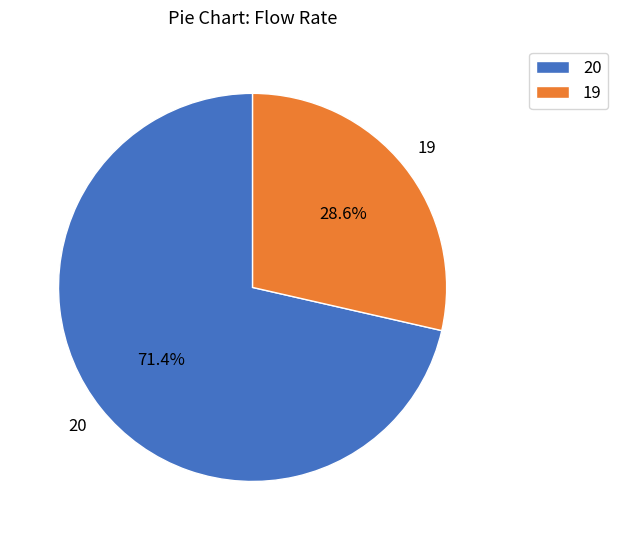

To the nearest percent, what is the average slice percentage?

50%